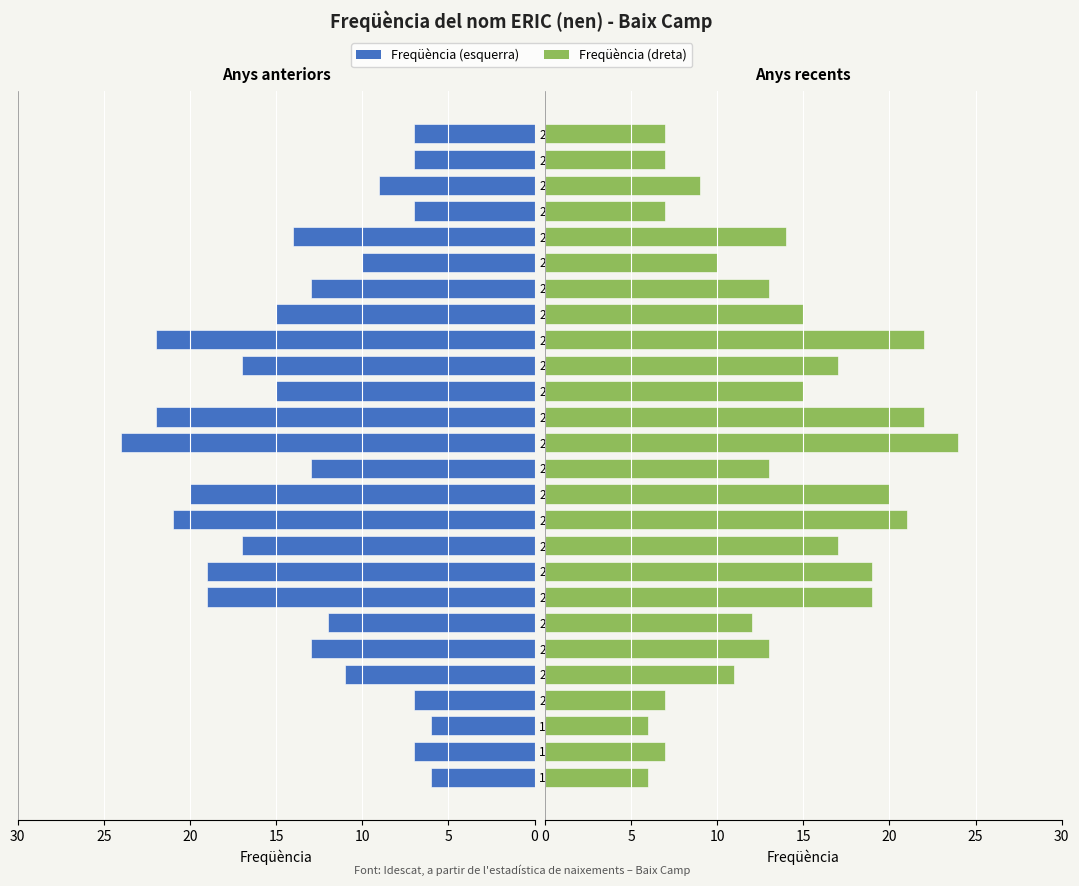

What is the approximate value at 2001?

11